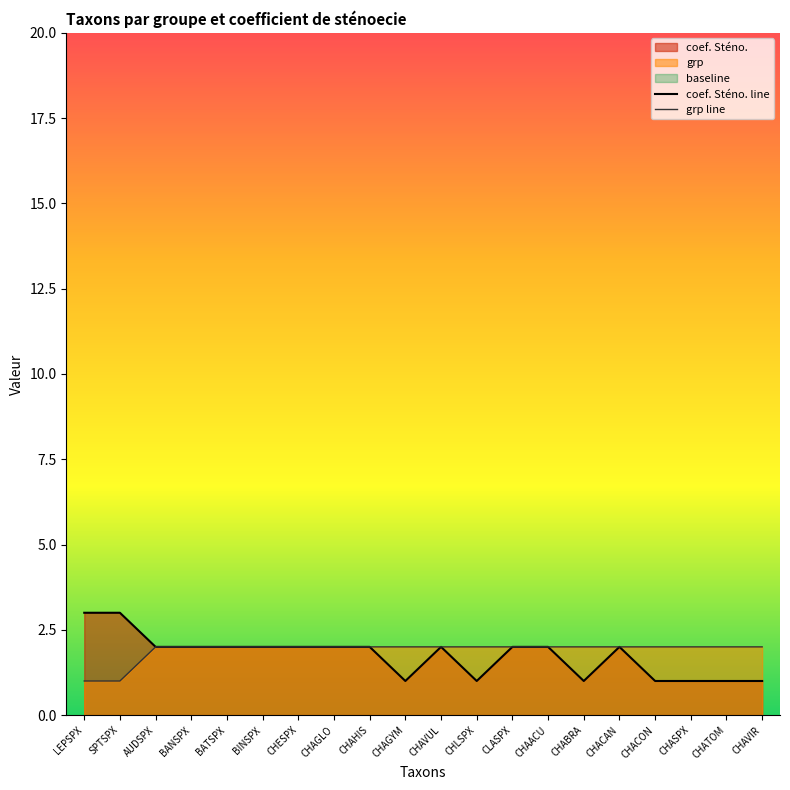

At which category does coef. Sténo. line reach its first local valley?

CHAGYM